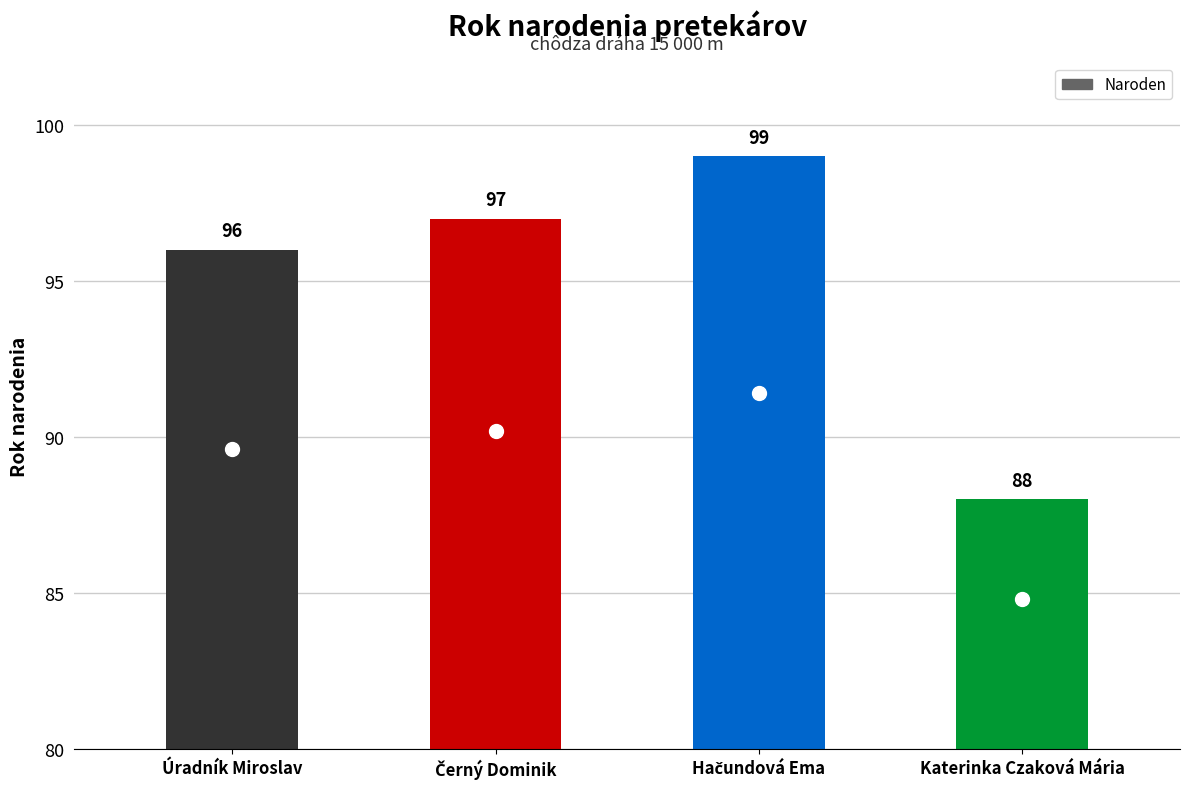

Does the chart contain any negative values?

No